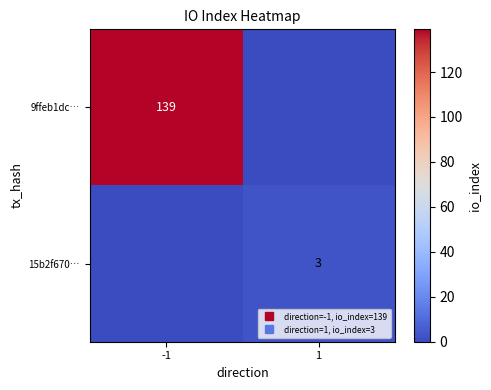

What is the sum of all 15b2f670… values?

3